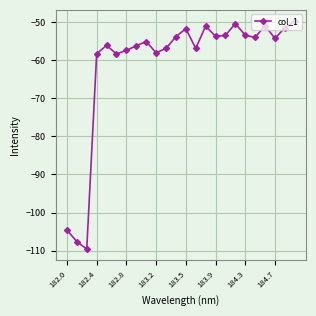

How many interior local valleys (lower than both neighbors) does the data have?

7